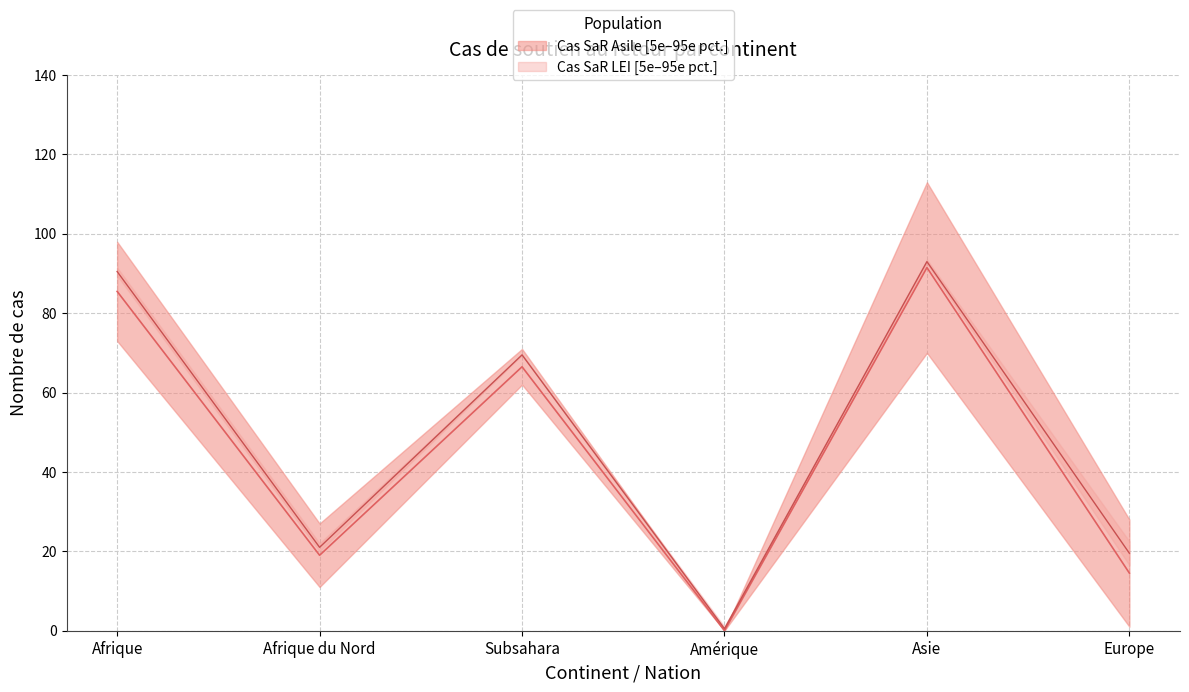

The value of Médiane SaR LEI at Afrique is 90.5. True or false?

True